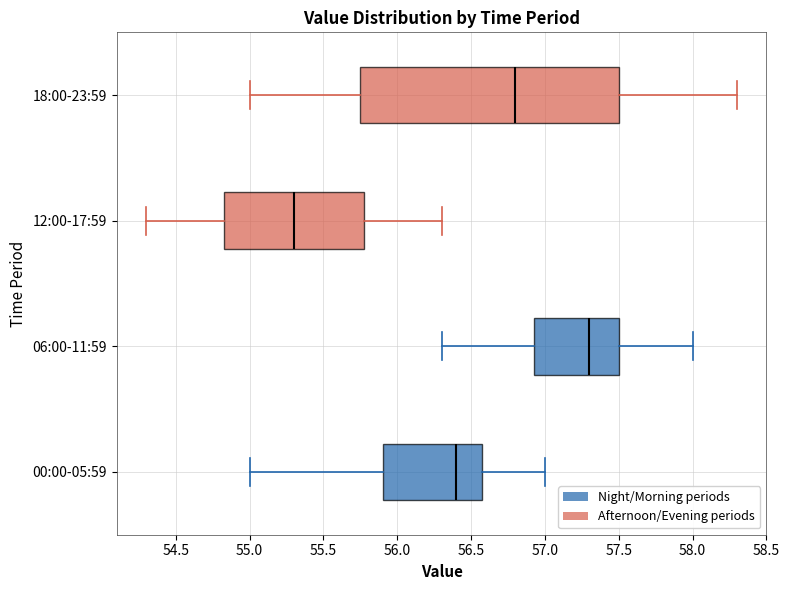

Comparing the boxes themselves (not the whiskers), which one is the widest?

18:00-23:59